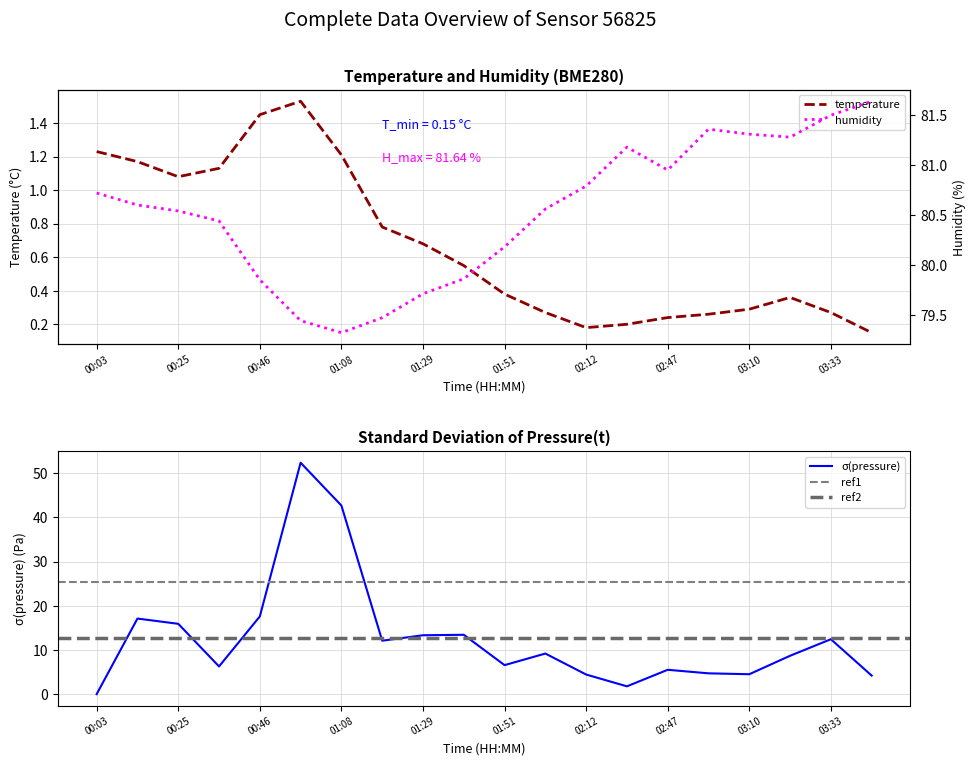

What is the label of the 11th point from the right?

01:40